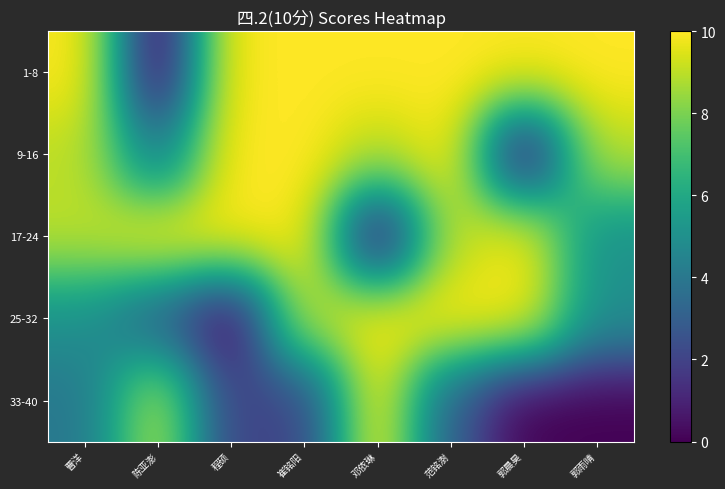

Reading right to left, what are all the values shown in this chart?

1-8: 郭雨晴=10	郭晨昊=10	范铭澍=10	邓依琳=10	崔铭阳=10	程硕=10	陈亚澎=0	曹洋=10
9-16: 郭雨晴=9	郭晨昊=0	范铭澍=10	邓依琳=9	崔铭阳=10	程硕=10	陈亚澎=4	曹洋=9
17-24: 郭雨晴=5	郭晨昊=10	范铭澍=9	邓依琳=0	崔铭阳=10	程硕=10	陈亚澎=10	曹洋=9
25-32: 郭雨晴=5	郭晨昊=10	范铭澍=10	邓依琳=10	崔铭阳=9	程硕=0	陈亚澎=3	曹洋=5
33-40: 郭雨晴=0	郭晨昊=0	范铭澍=3	邓依琳=10	崔铭阳=2	程硕=2	陈亚澎=9	曹洋=4